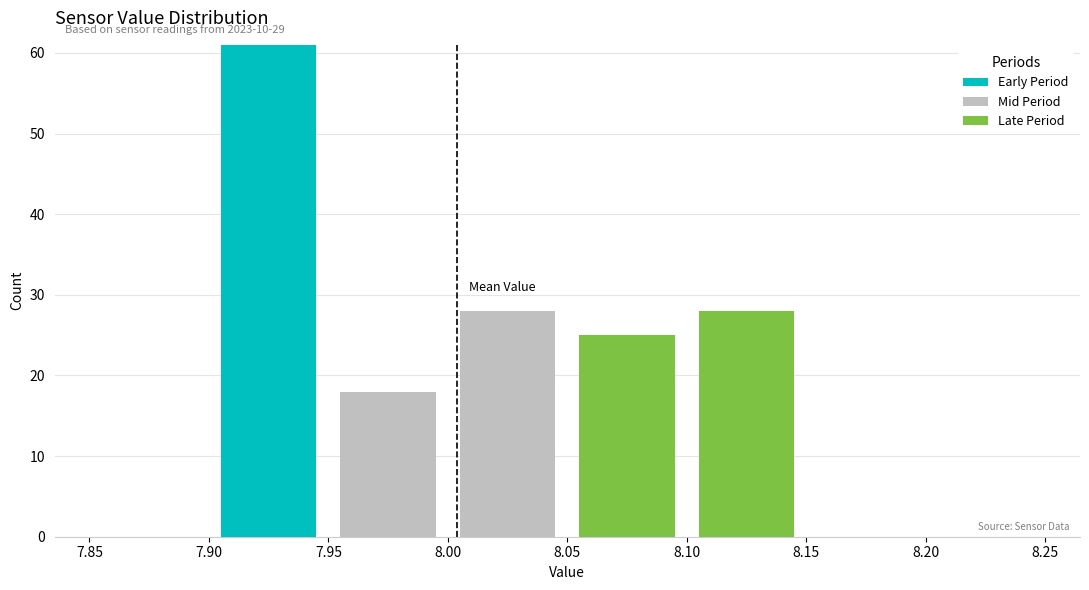

Which range on the x-axis has the tallest stacked bar (by total height)?

7.90 to 7.95